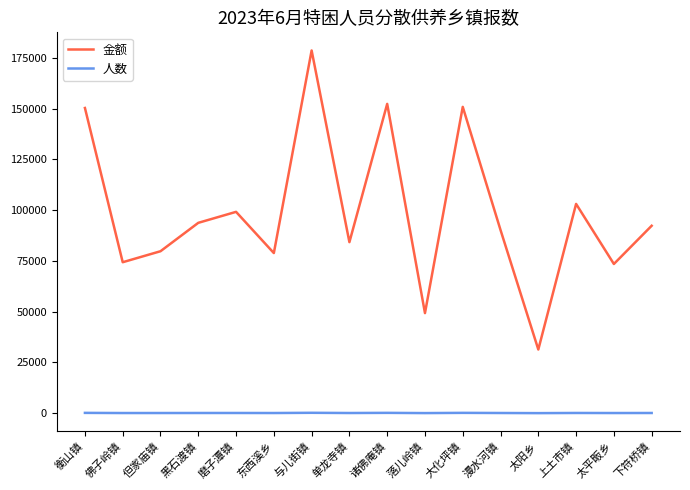

What is the sum of the 人数 values at 黑石渡镇 and 上土市镇?

218